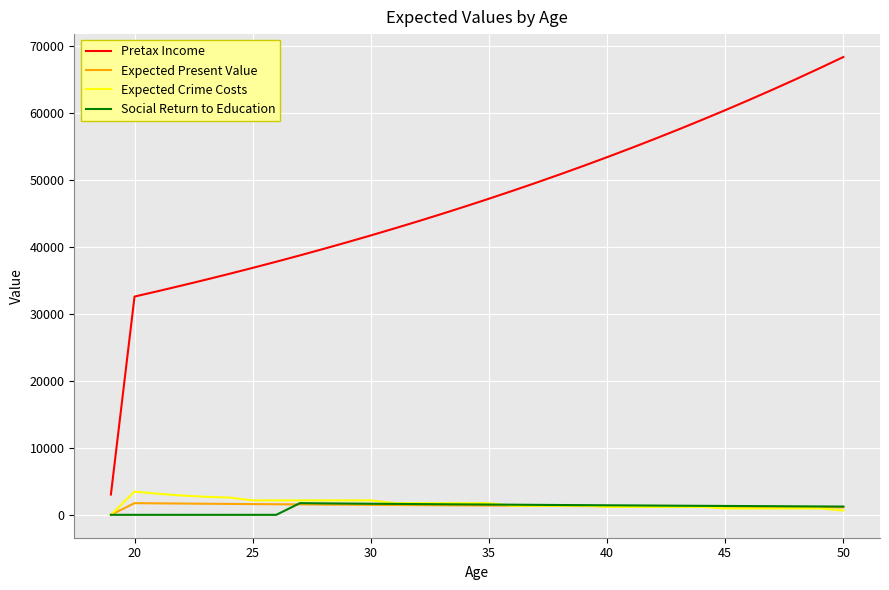

What is the maximum value shown in the chart?

68374.9